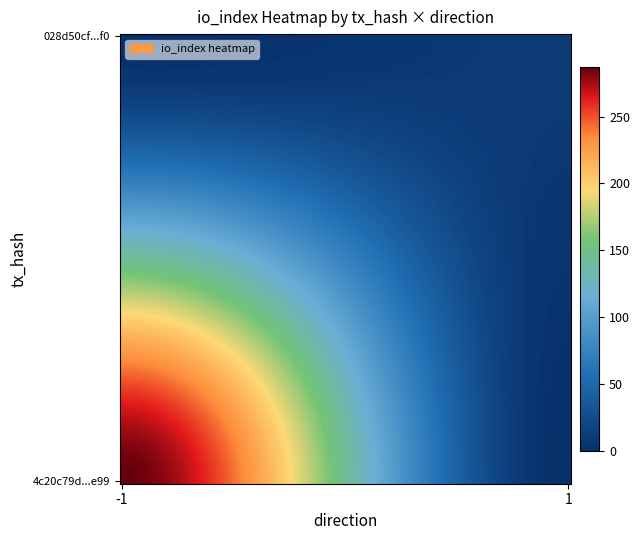

Which series has the widest spread of values?

4c20c79d03170f7cd08335174457139da6e2e99